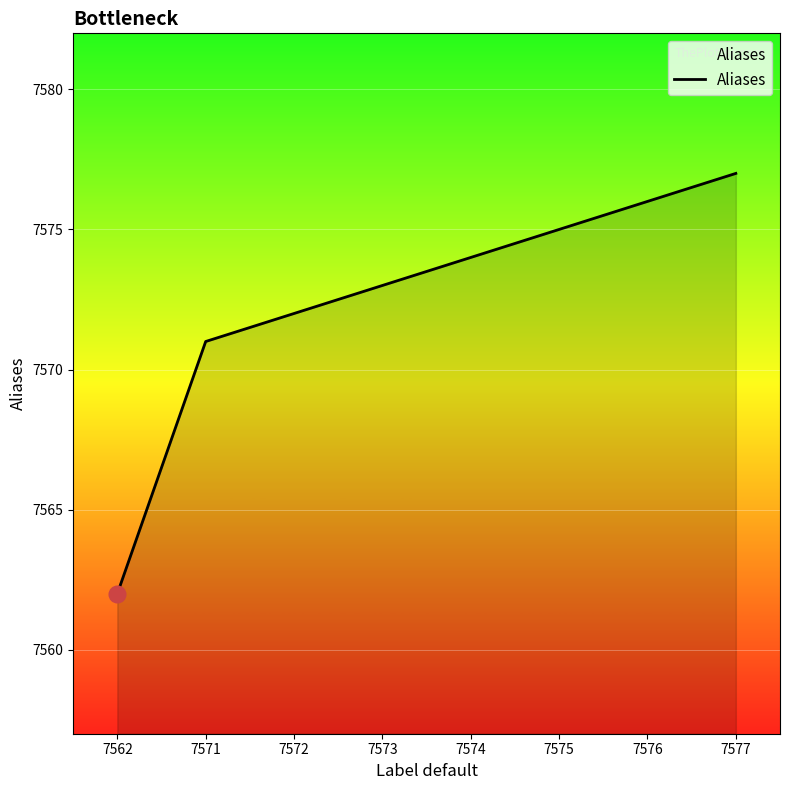

Reading left to right, list all the values displayed in this chart.

7562	7571	7572	7573	7574	7575	7576	7577